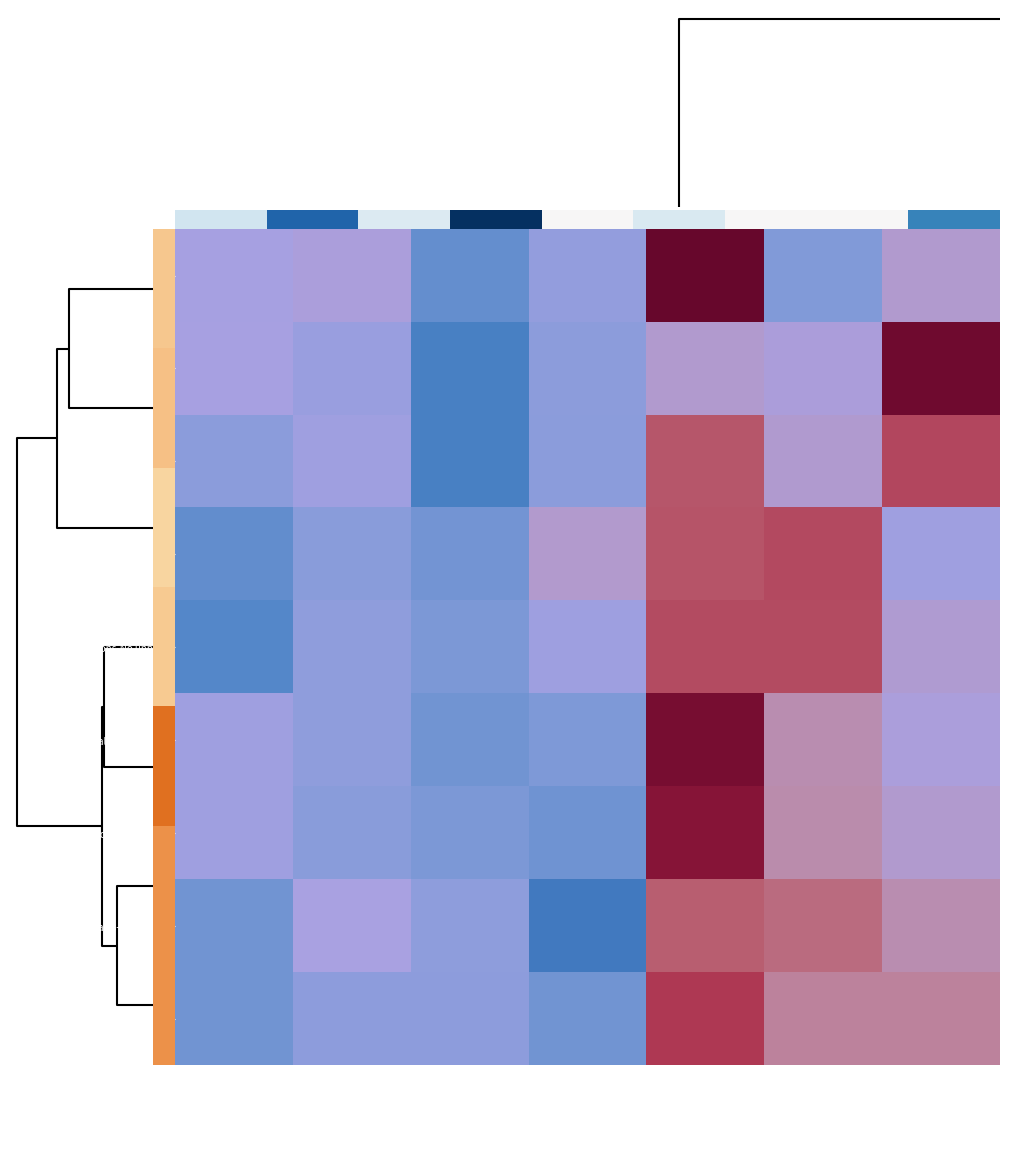

How many data points does each series have?

7